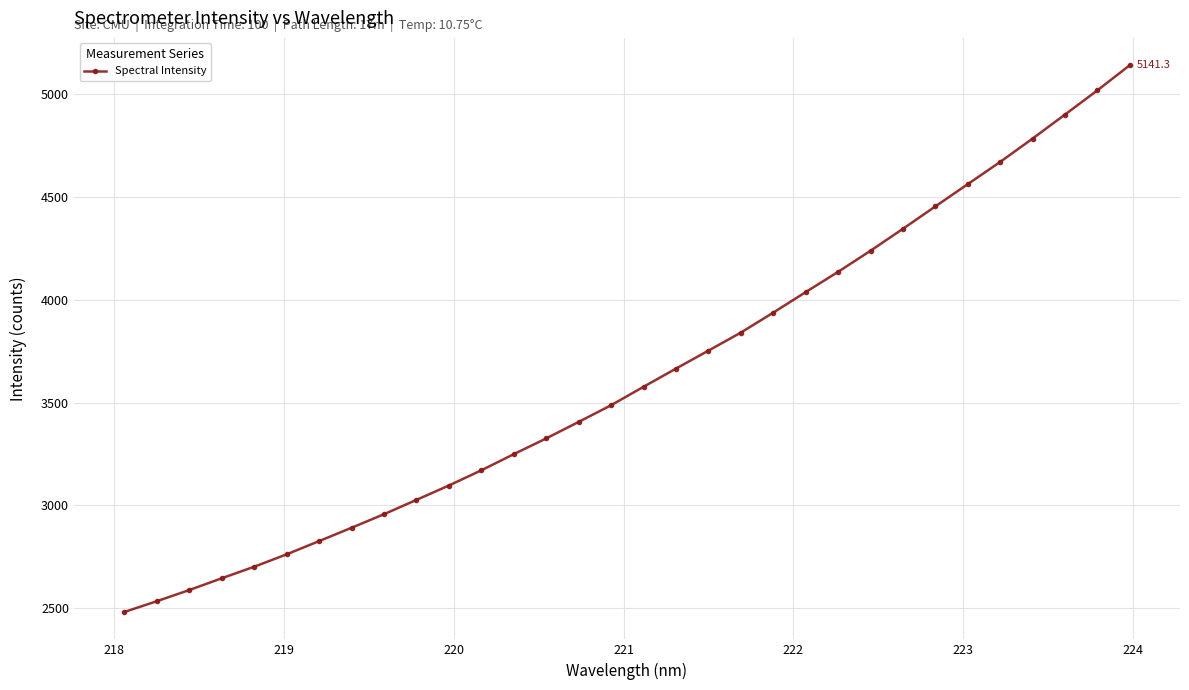

What is the smallest value displayed?

2481.8